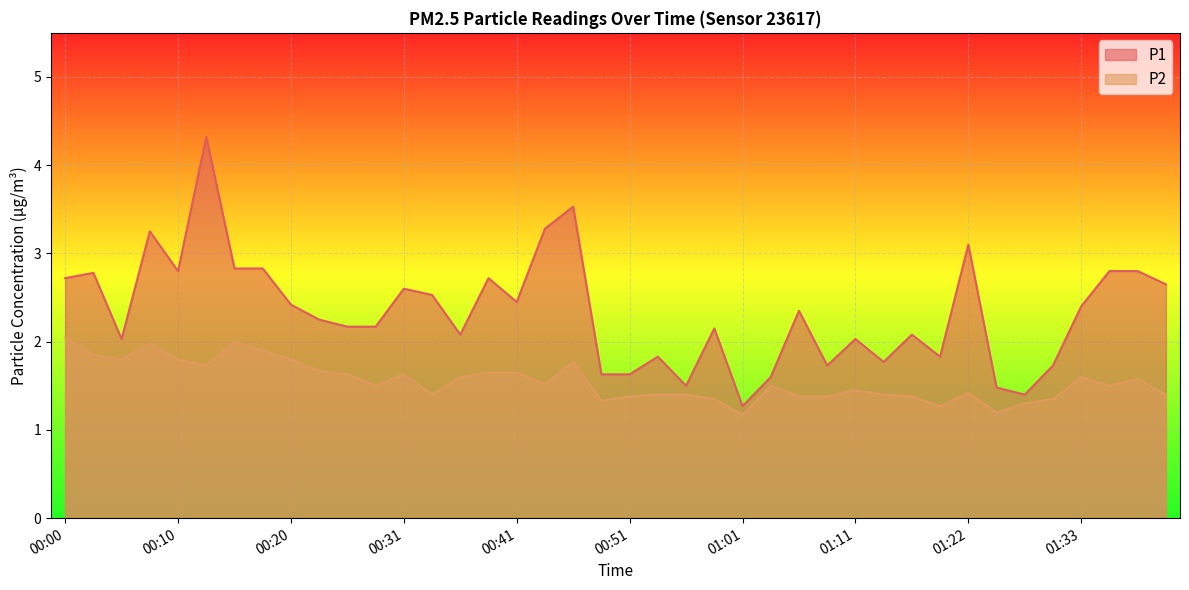

True or false: P1 has more than 0 points higher than both neighbors.

True